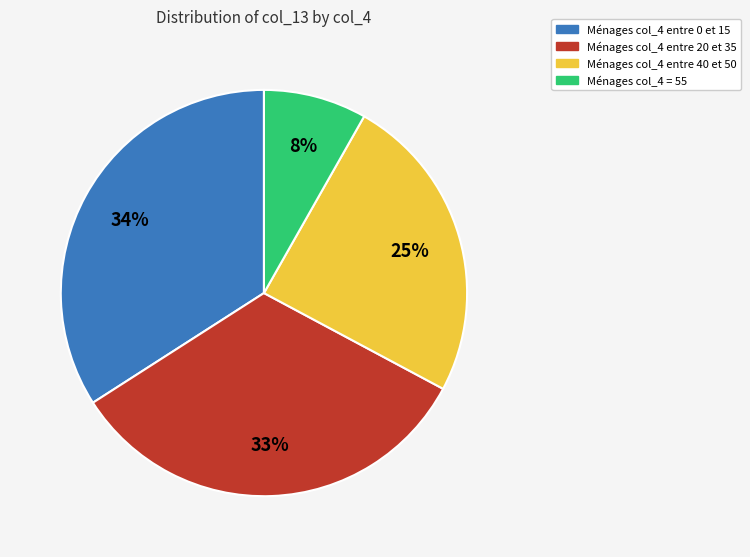

Is there any slice that represents more than half of the pie?

No